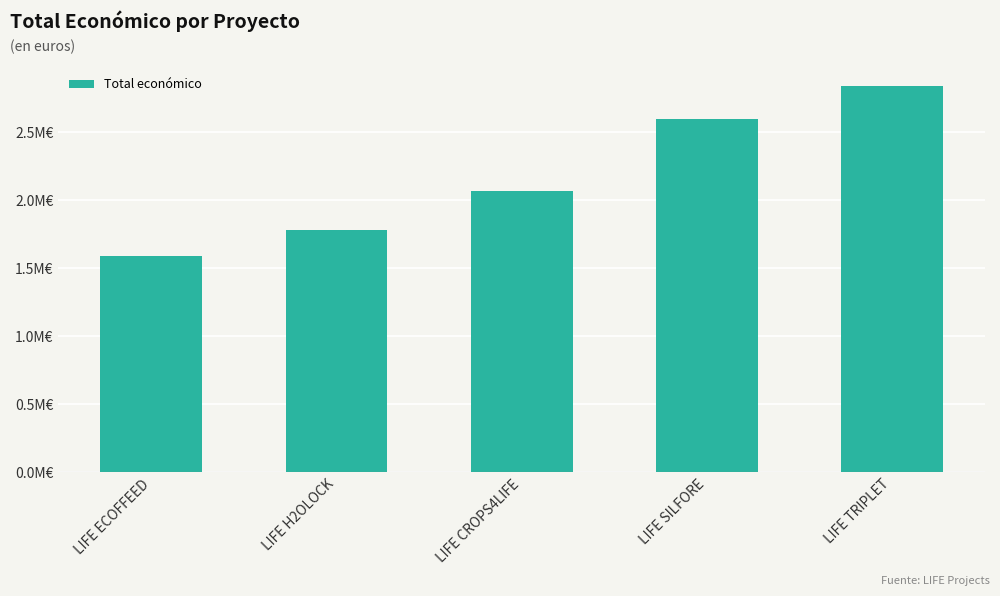

Between LIFE CROPS4LIFE and LIFE SILFORE, which is larger?

LIFE SILFORE